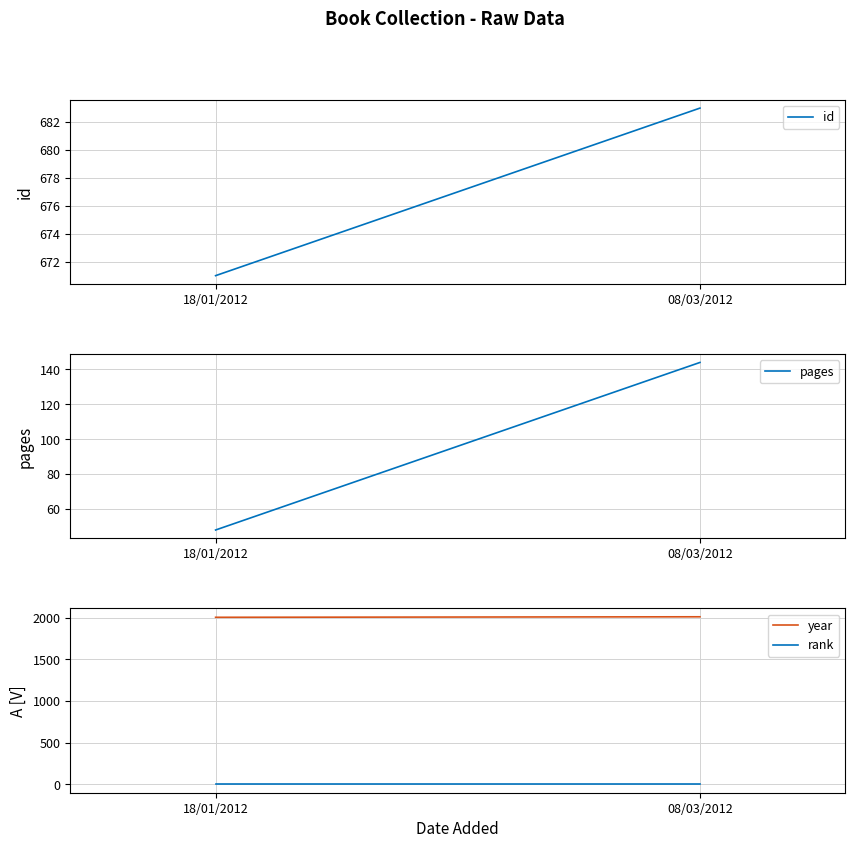

What is the sum of all pages values?

192